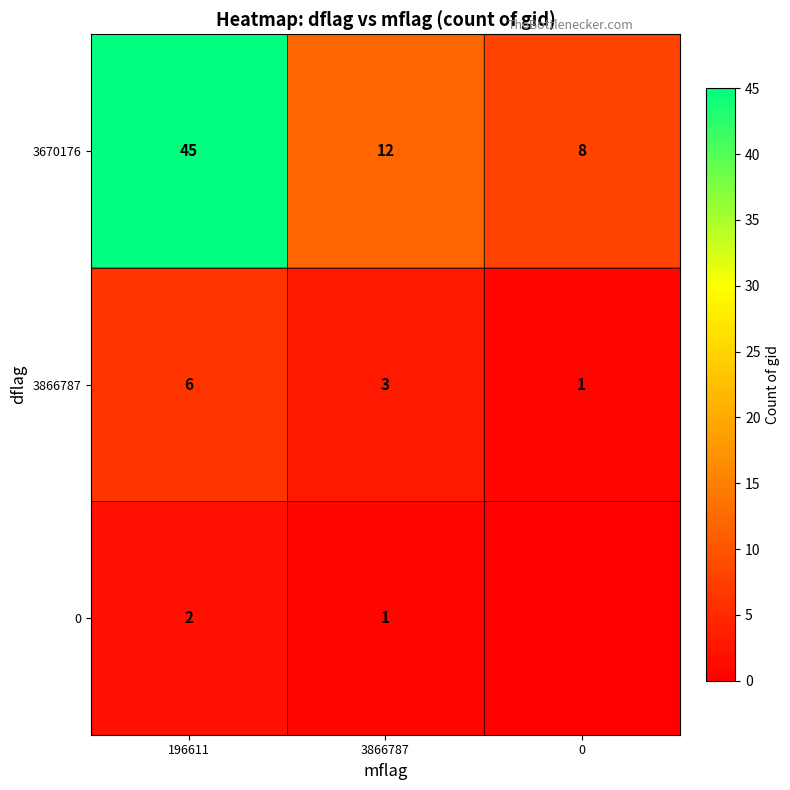

What is the sum of the row_1 values at 0 and 196611?

7